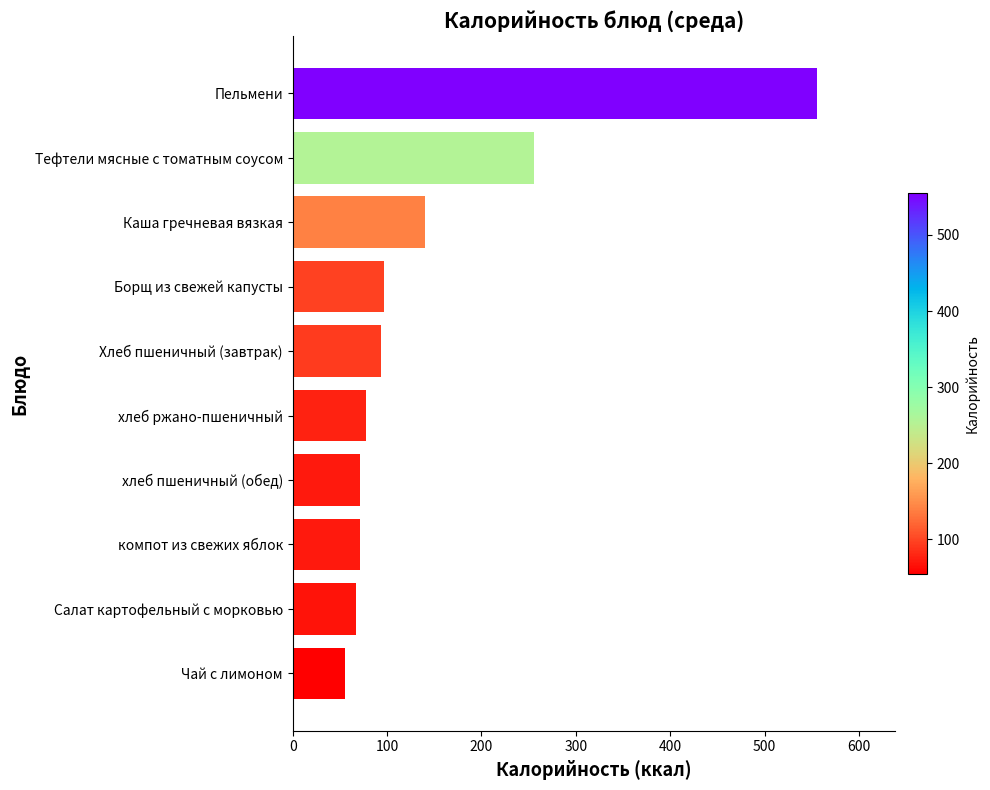

What is the change in value from Чай с лимоном to компот из свежих яблок?

+16